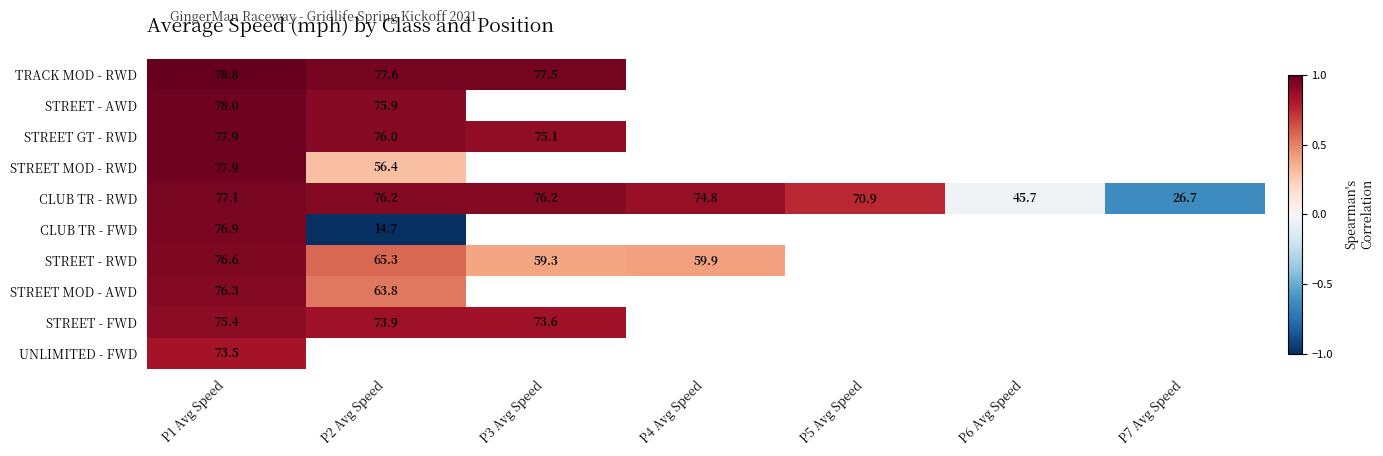

The STREET - FWD series shows 18.5 at P3 Avg Speed. True or false?

False